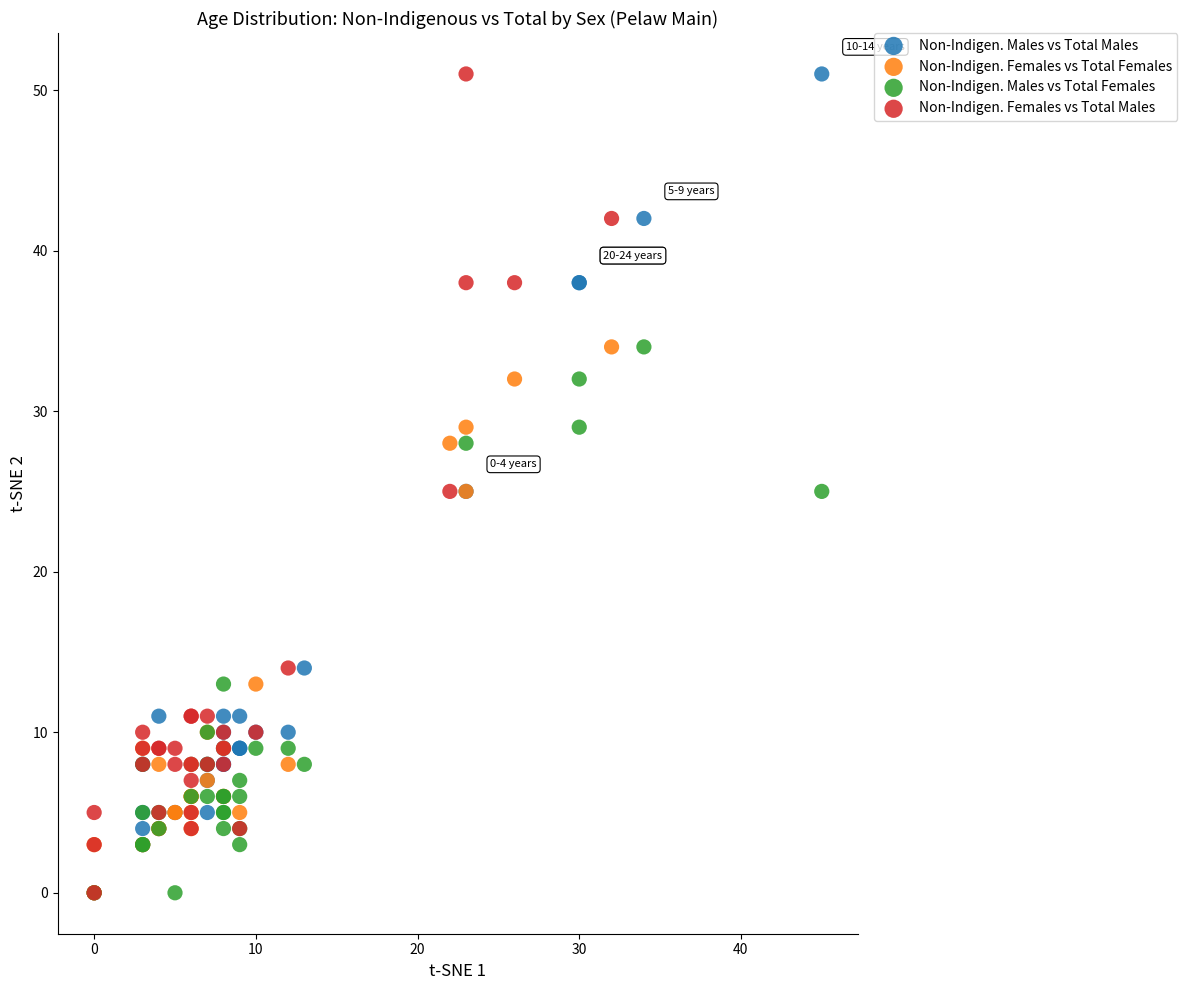

What are all the series names shown in the legend?

Non-Indigen. Males vs Total Males, Non-Indigen. Females vs Total Females, Non-Indigen. Males vs Total Females, Non-Indigen. Females vs Total Males